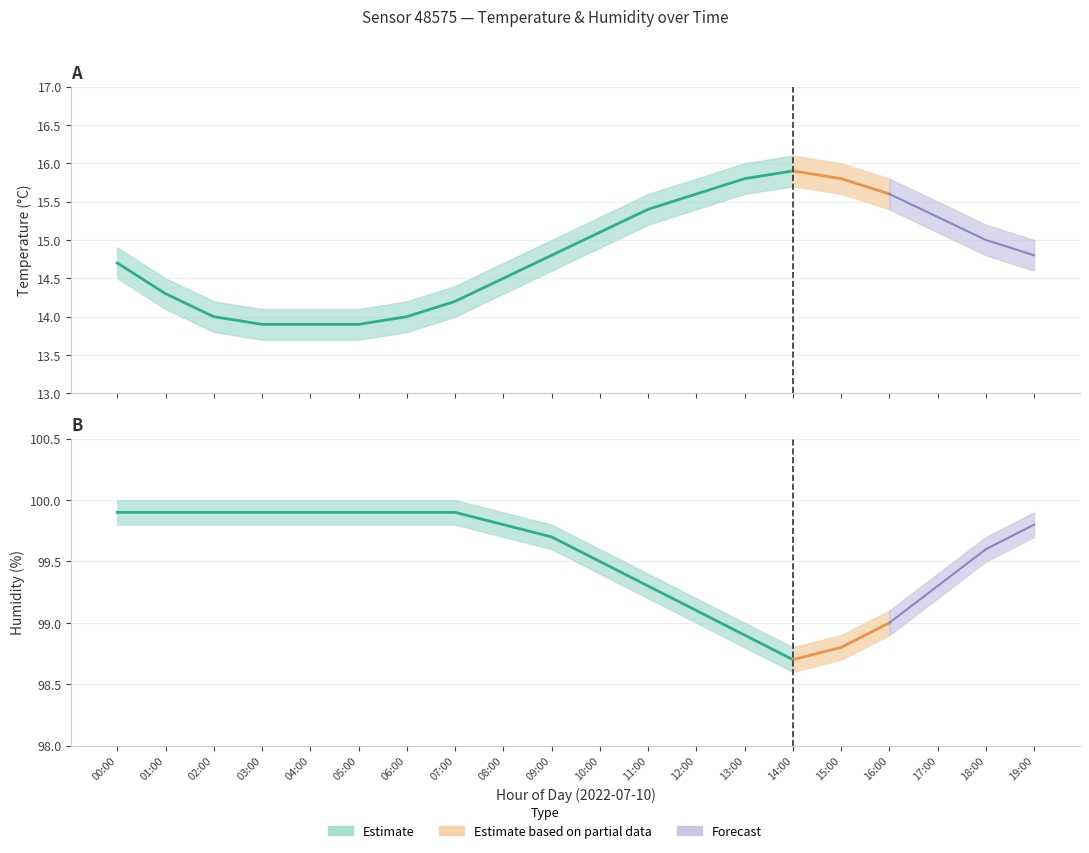

Which series changed the most between 08:00 and 18:00?

temperature